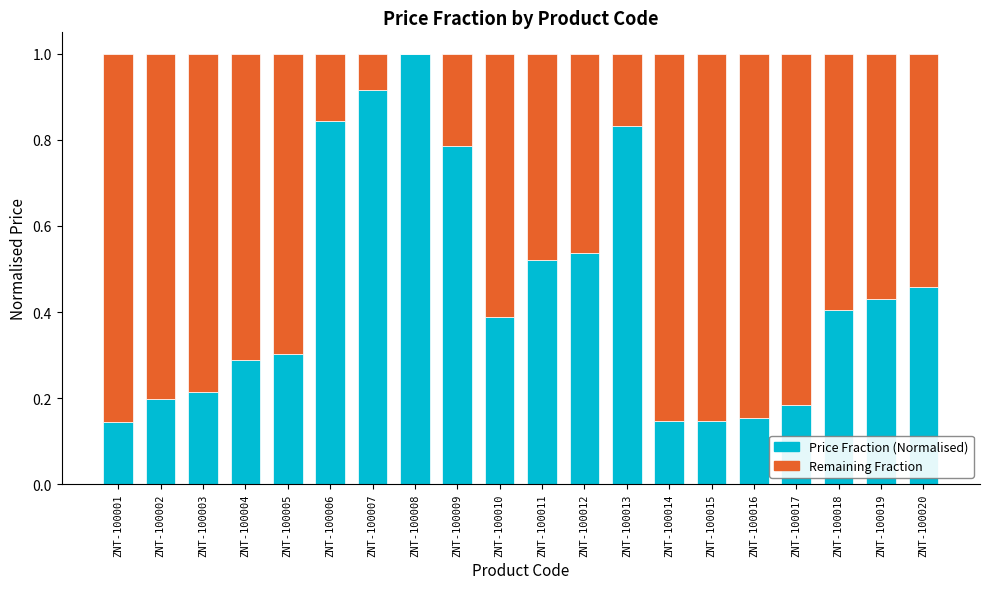

What is the total value across all series at ZNT-100008?

1.0